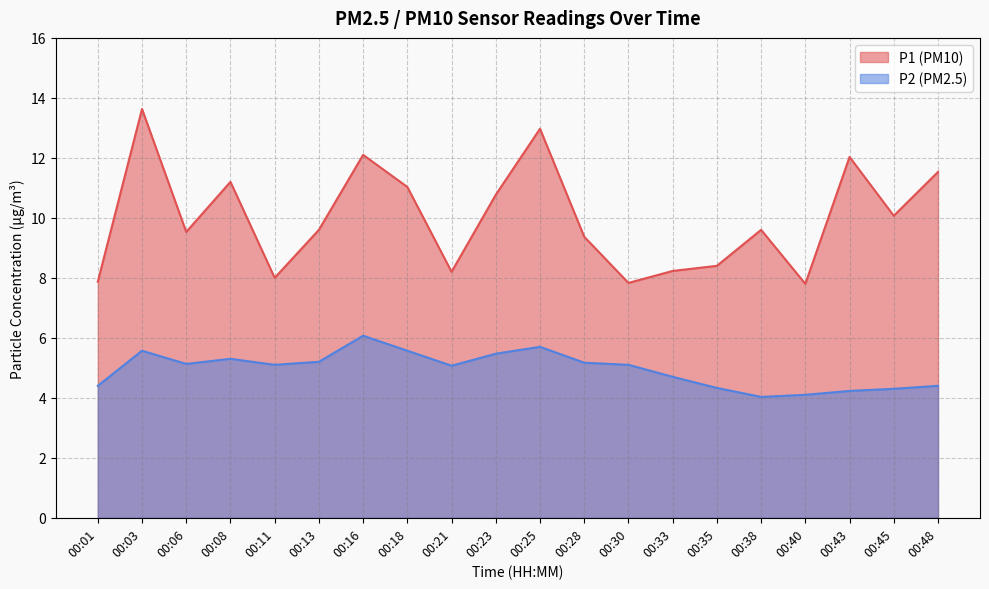

What is the sum of the P2 values at 00:08 and 00:21?

10.4